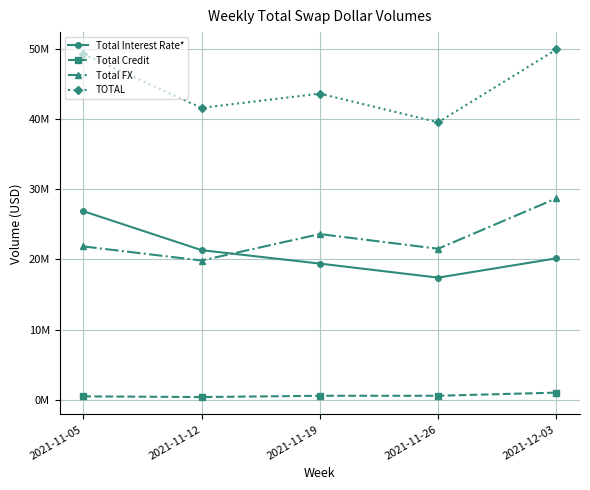

Rank the series by their maximum value, from highest to lowest.

TOTAL, Total FX, Total Interest Rate*, Total Credit